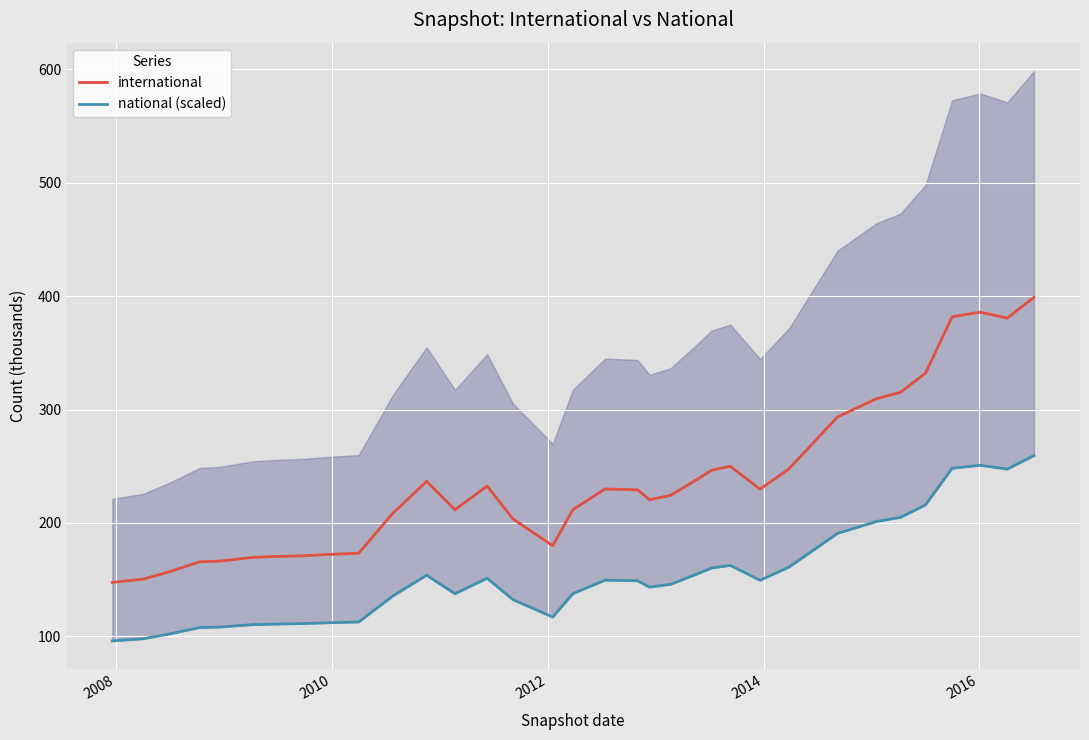

True or false: international and national (scaled) intersect in this chart.

False